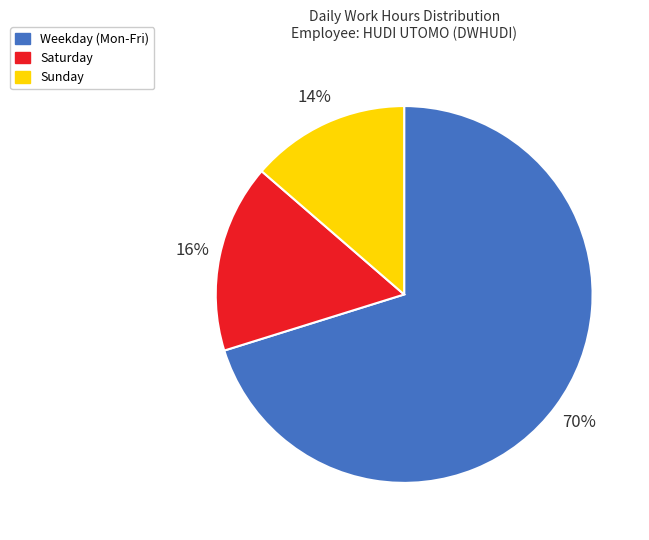

Does any single category account for the majority?

Yes